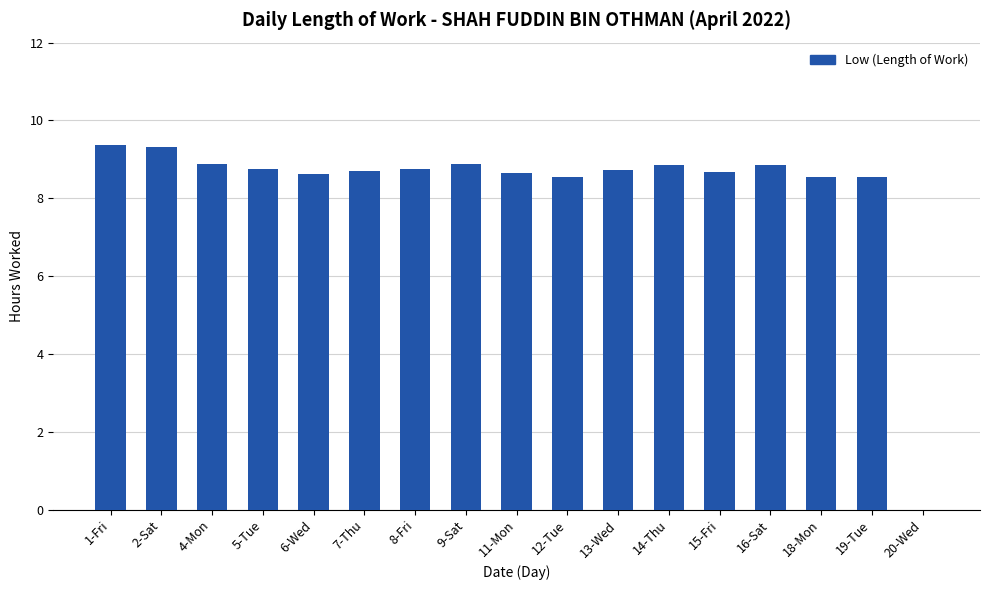

Approximately how many times larger is the value at 12-Tue compared to 16-Sat?

1.0